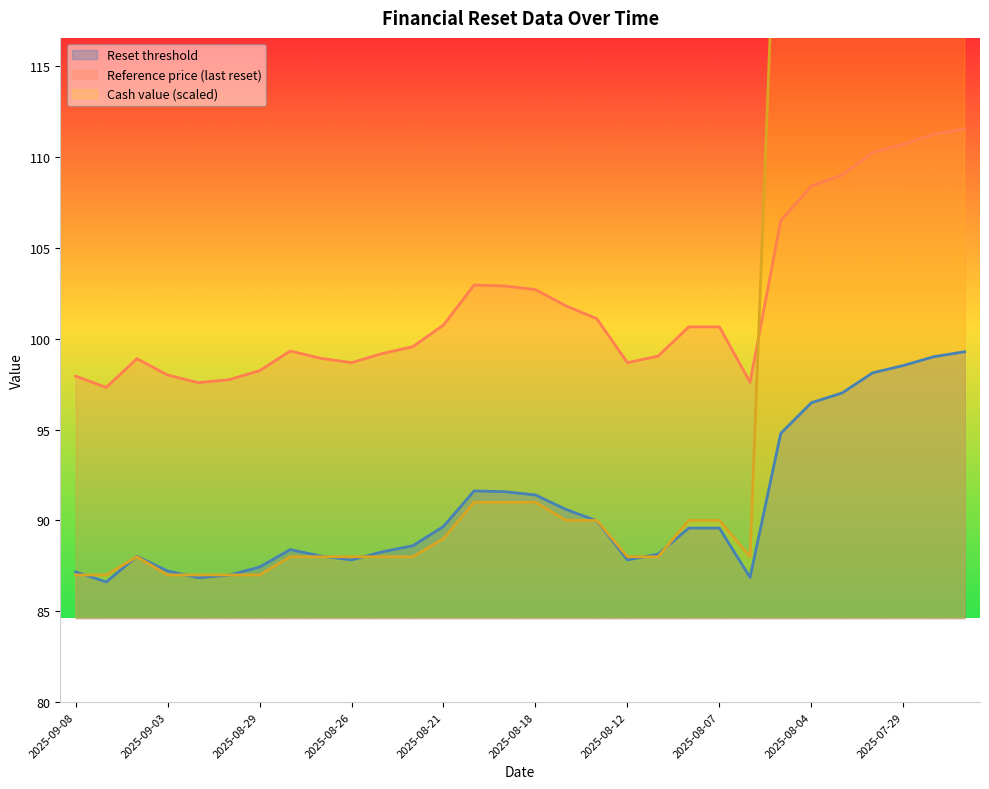

At which category does Reference price (last reset) reach its first local valley?

2025-09-05